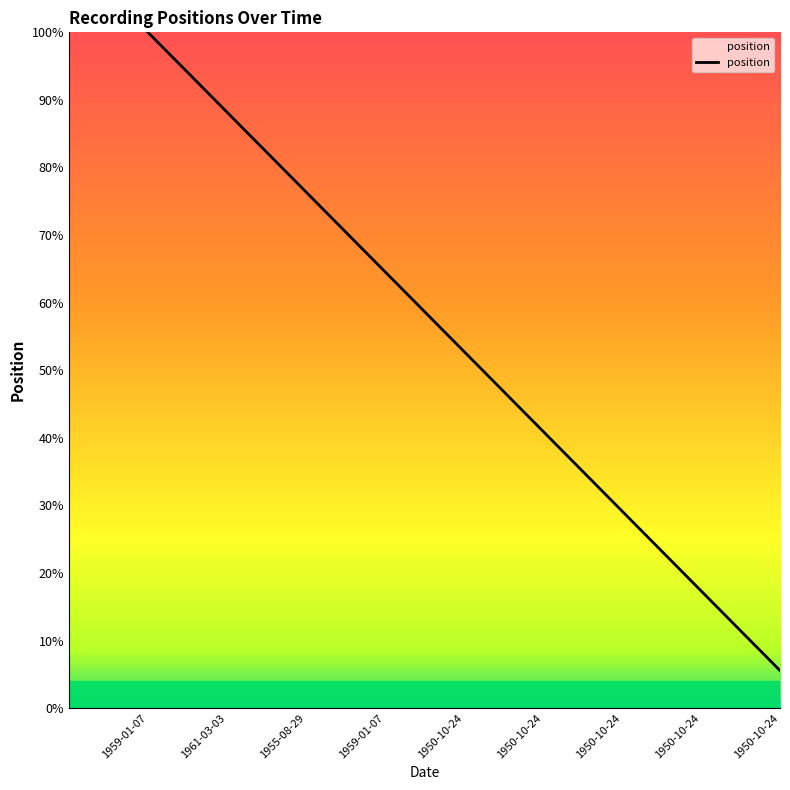

Rank the categories by value from highest to lowest.

1959-01-07, 1961-03-03, 1955-08-29, 1959-01-07, 1950-10-24, 1950-10-24, 1950-10-24, 1950-10-24, 1950-10-24